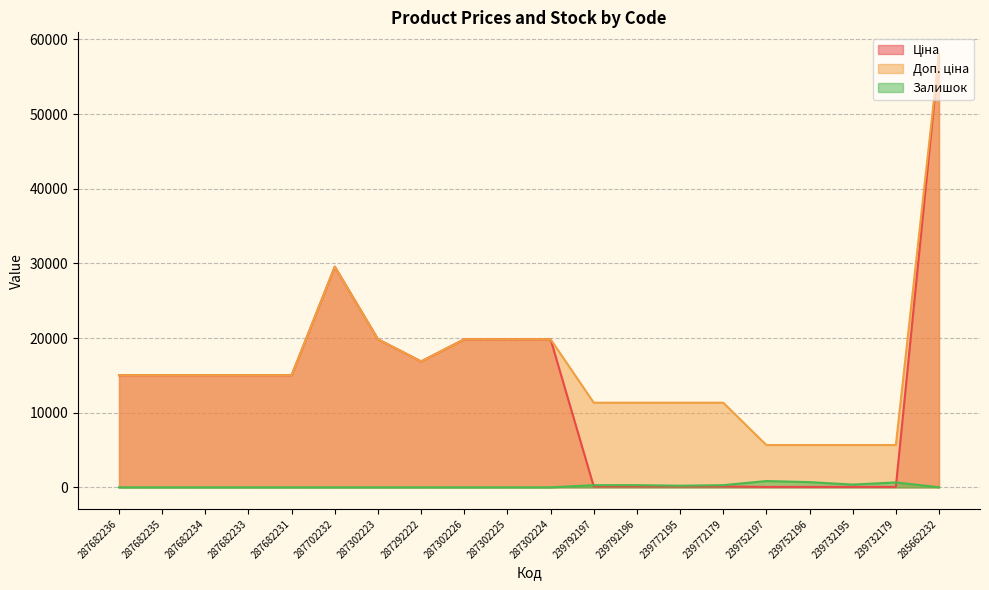

How many data points does each series have?

20